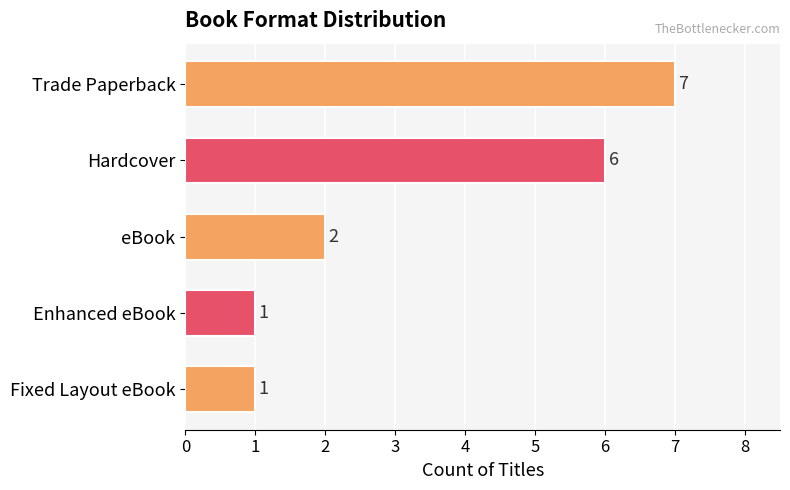

Reading top to bottom, transcribe all the data shown in this chart.

7	6	2	1	1